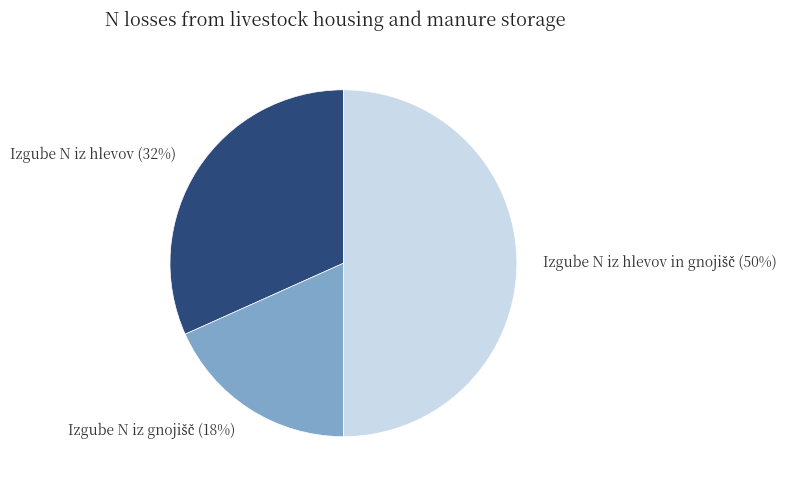

True or false: Izgube N iz hlevov (32%) accounts for 22% of the total.

False